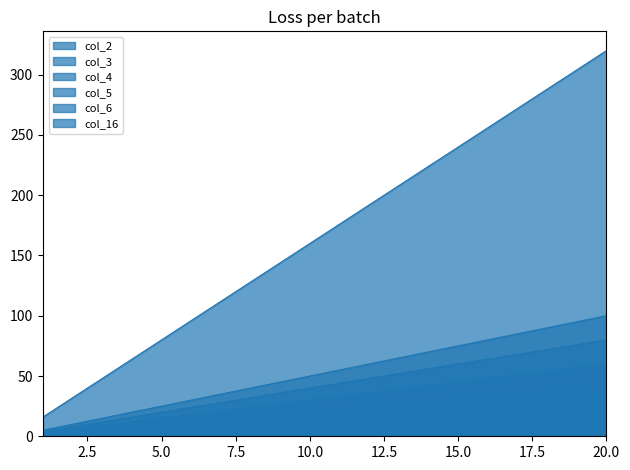

True or false: col_3_line has a value of 50 at 16.

False